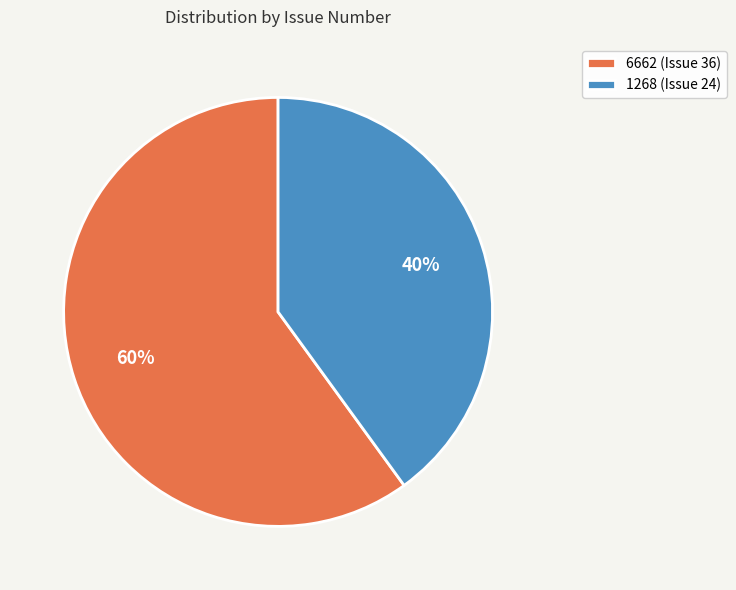

True or false: 6662 (Issue 36) accounts for 60% of the total.

True